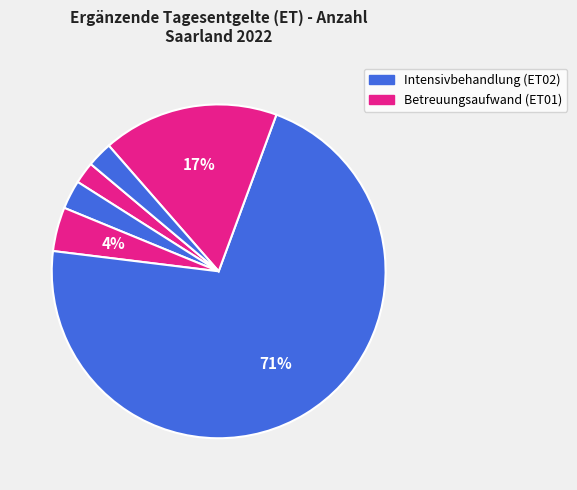

How many segments does this pie chart have?

6